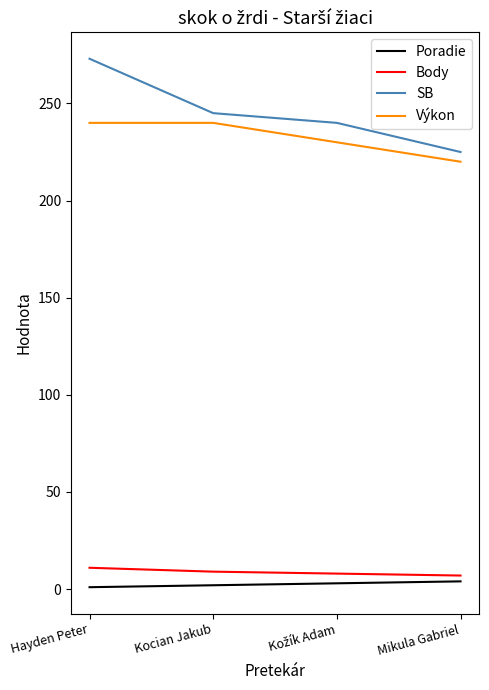

At Kocian Jakub, list the series in order from largest to smallest.

SB, Výkon, Body, Poradie